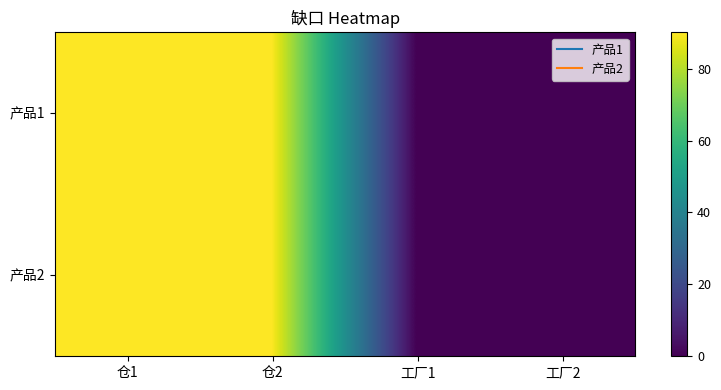

Reading left to right, extract all data points from this chart.

产品1: 仓1=90.1	仓2=89.9	工厂1=0.0	工厂2=0.0
产品2: 仓1=90.1	仓2=89.9	工厂1=0.0	工厂2=0.0